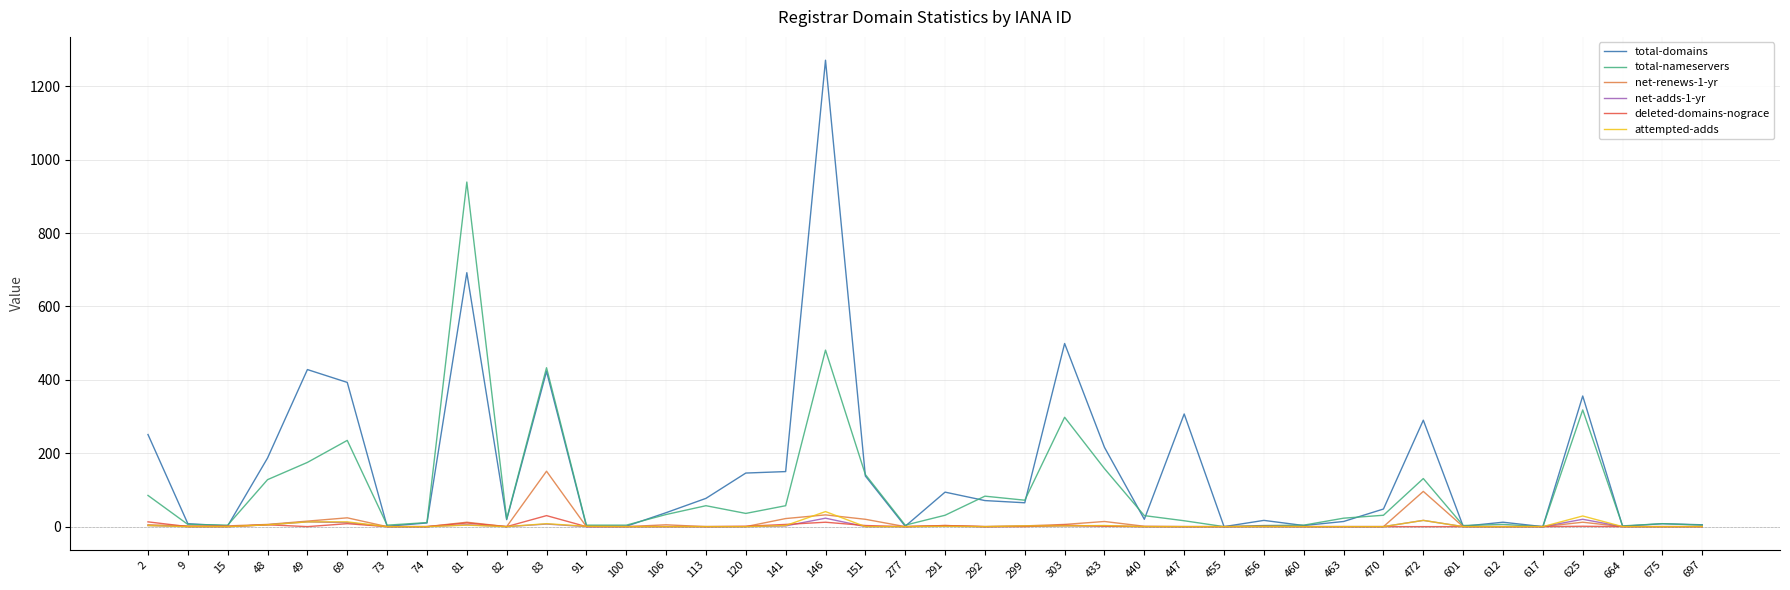

Which label corresponds to the largest value in the chart?

146